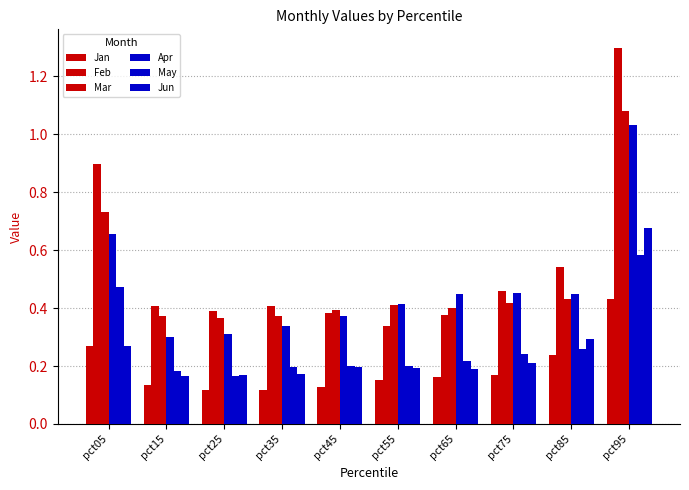

Does the chart contain any negative values?

No